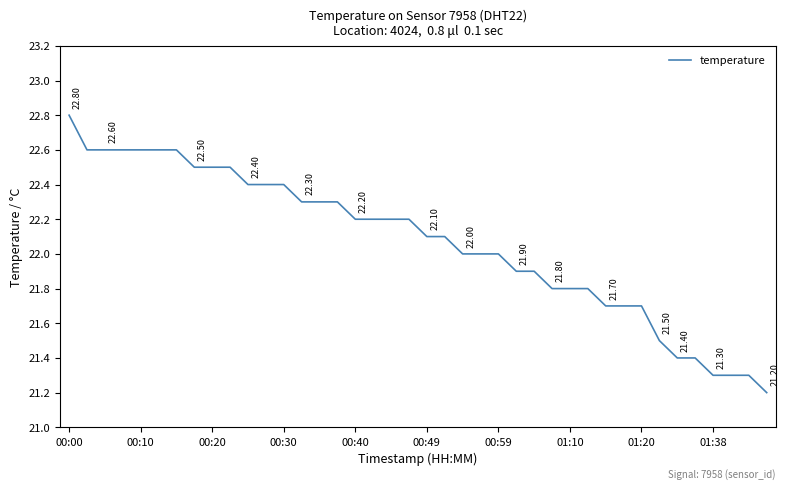

What is the difference between the maximum and minimum values?

1.6